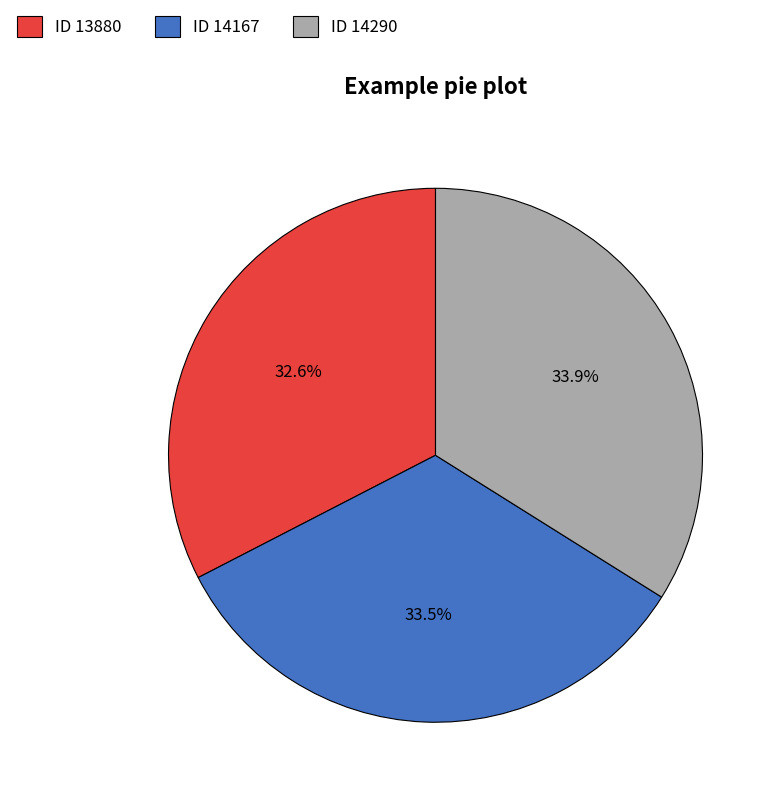

What is the smallest slice in the pie chart?

ID 13880